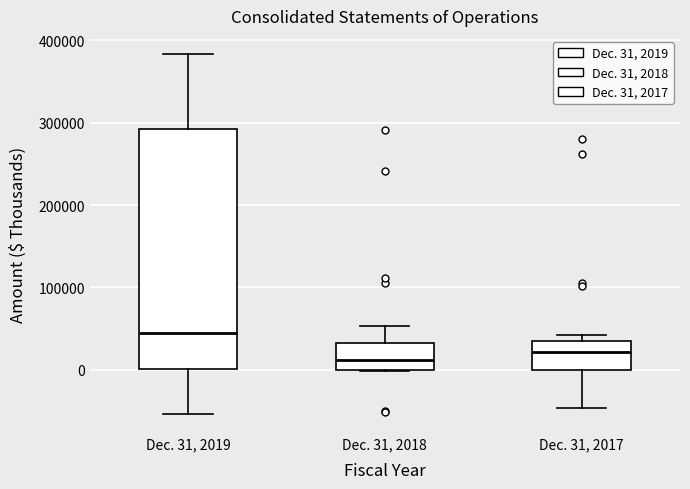

Comparing the boxes themselves (not the whiskers), which one is the tallest?

Dec. 31, 2019